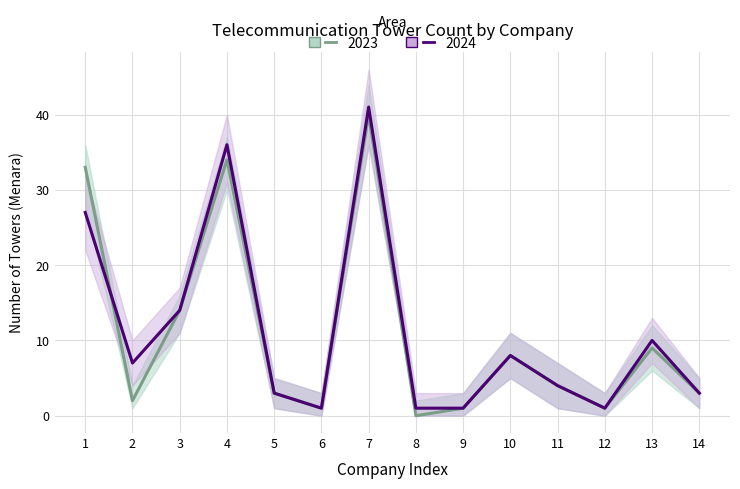

How many intersections are there between 2024 and 2023?

1